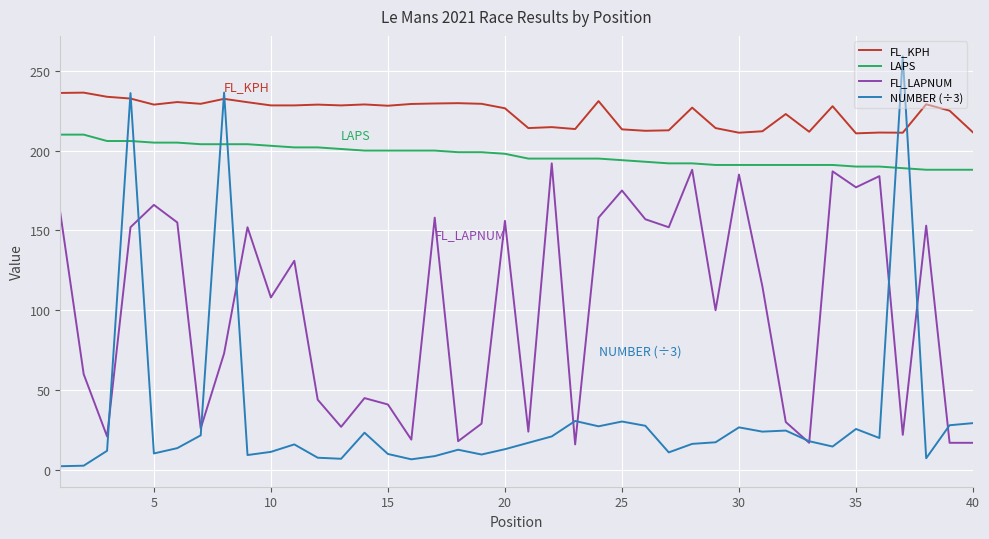

True or false: FL_KPH and FL_LAPNUM cross at least once.

False